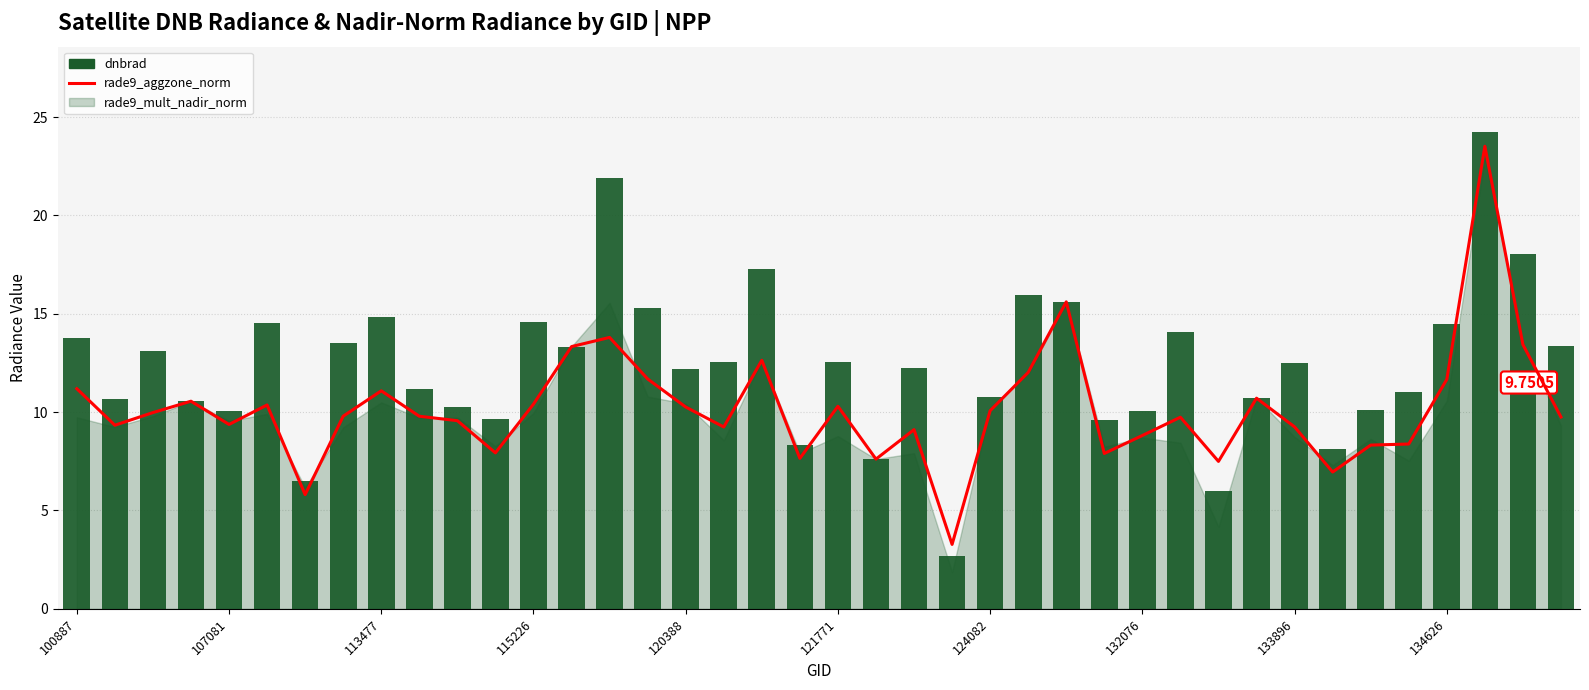

What position from the left is 13?

14